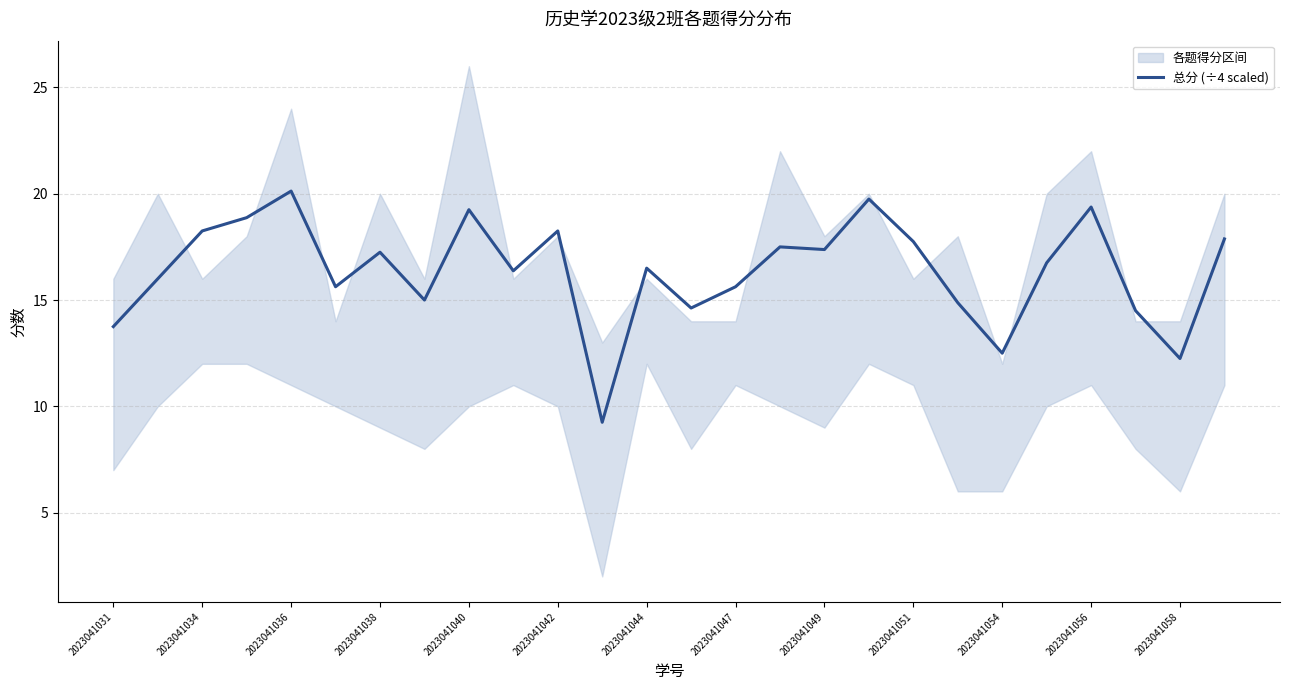

Is it true that 总分 (÷4 scaled) equals 16.5 at 2023041044?

True